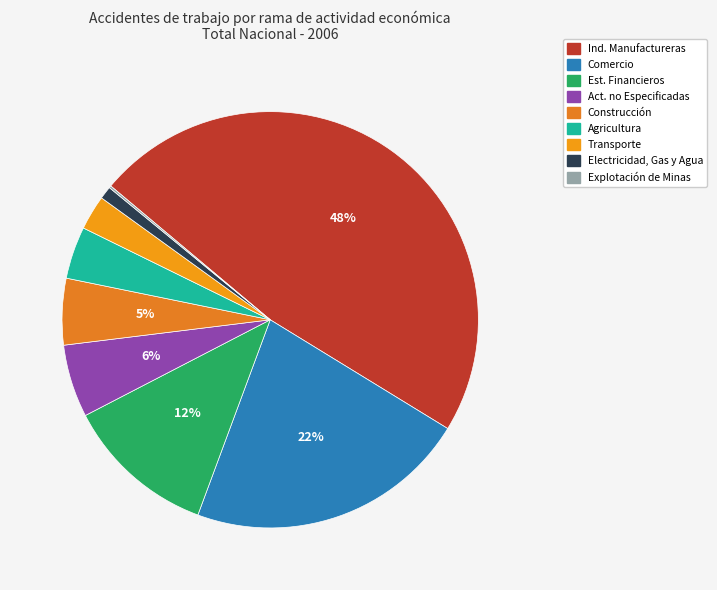

Does any single category account for the majority?

No